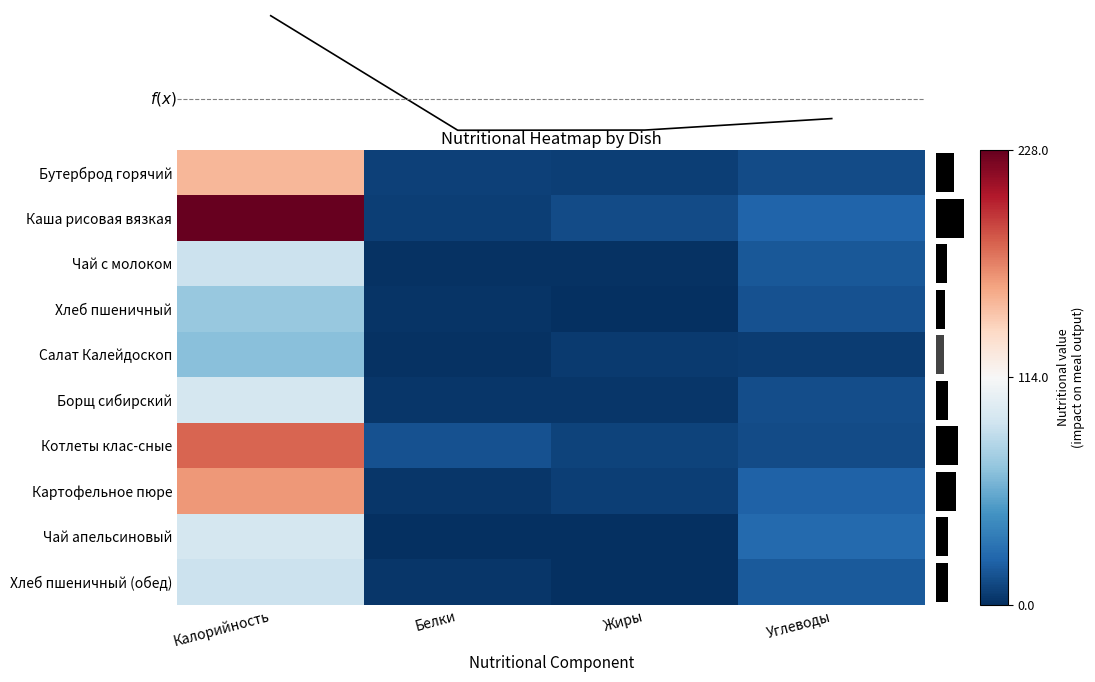

At which label is Чай с молоком closest to 45?

Углеводы